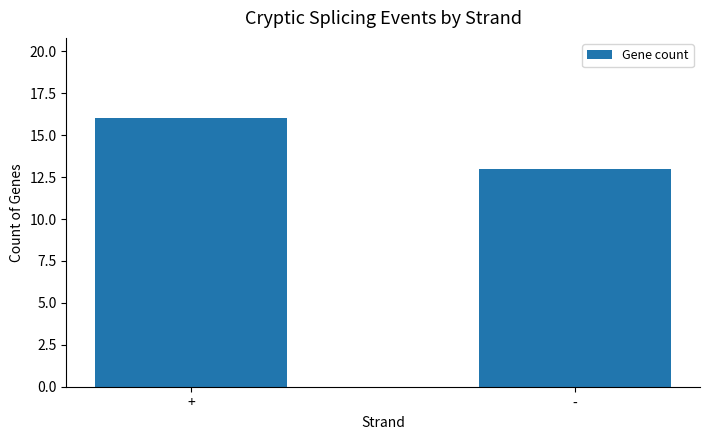

What is the label of the 2nd bar from the left?

-